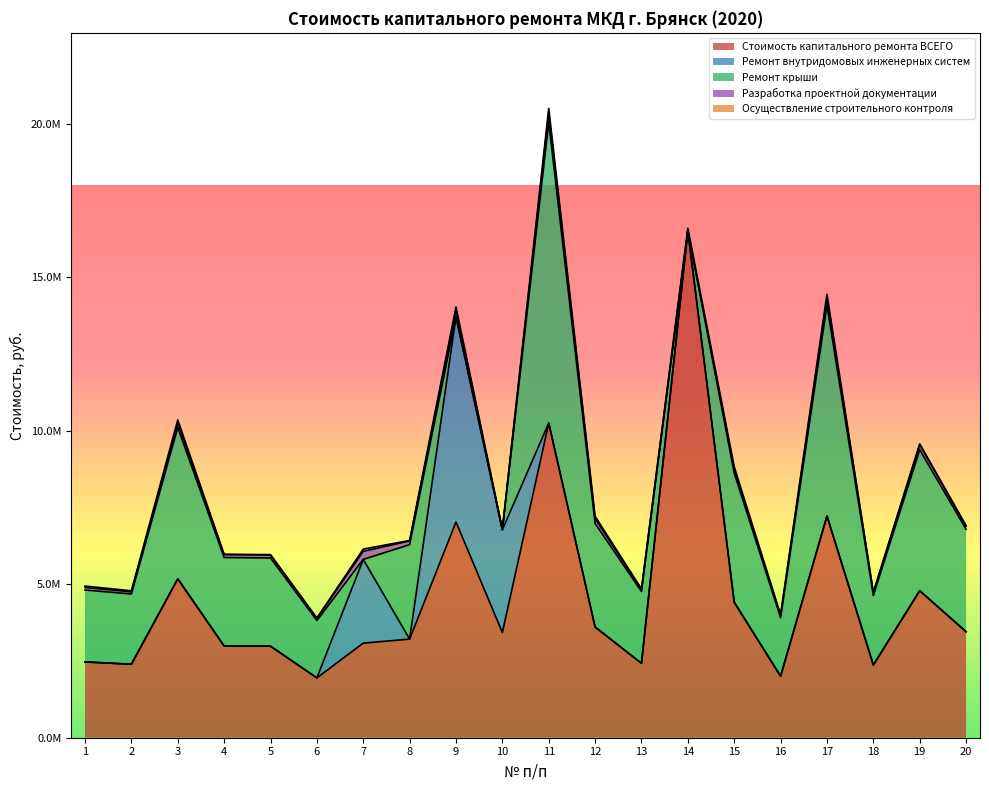

Where is the first local maximum for Осуществление строительного контроля?

3